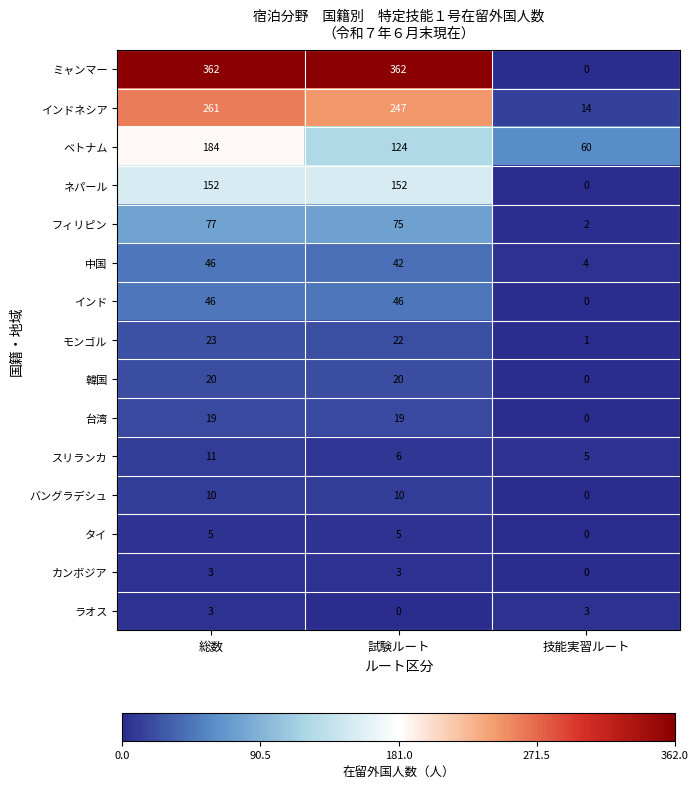

True or false: カンボジア has a value of 3 at 総数.

True